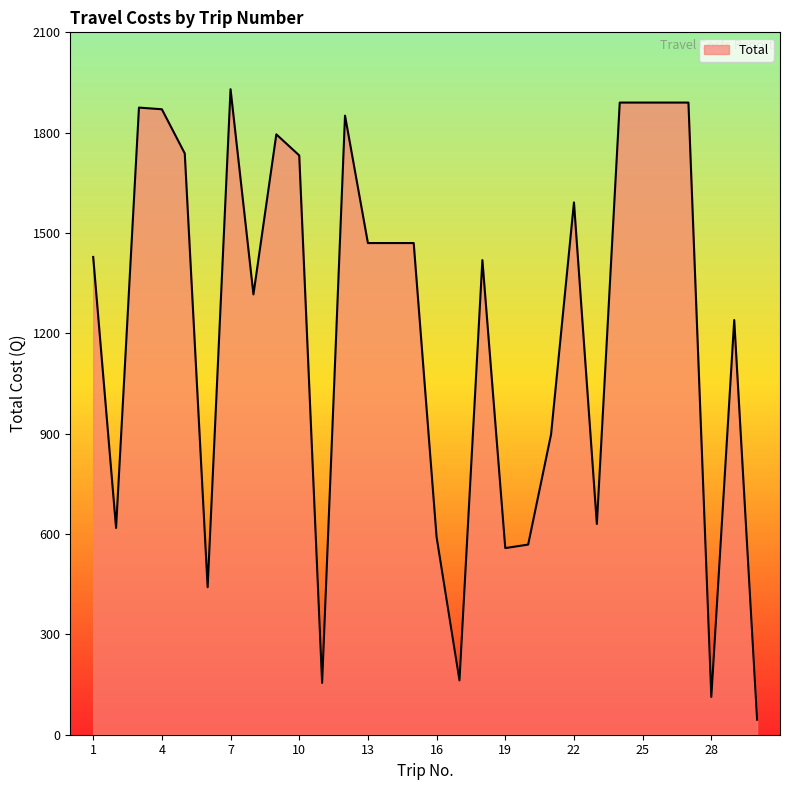

What is the difference between the maximum and minimum values?

1885.0